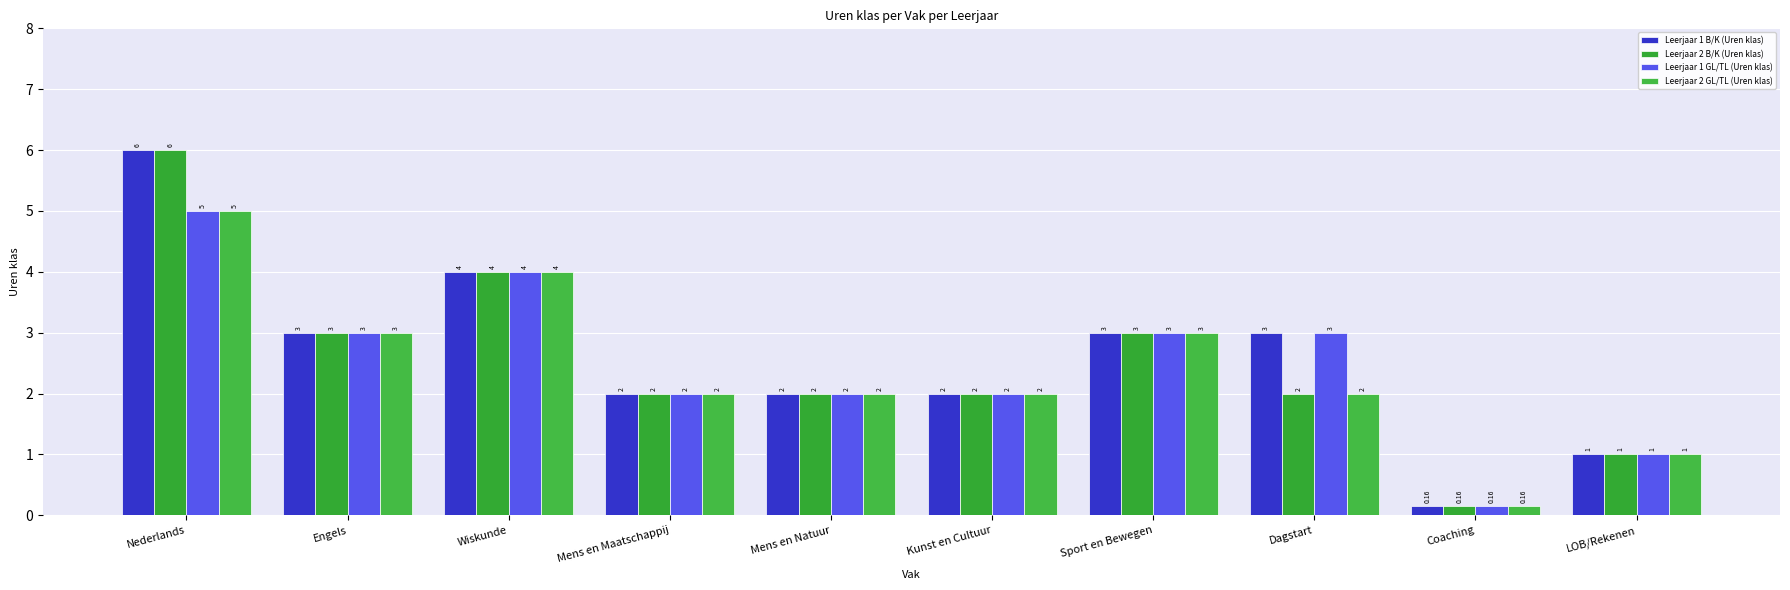

How many bars are there in each group?

4